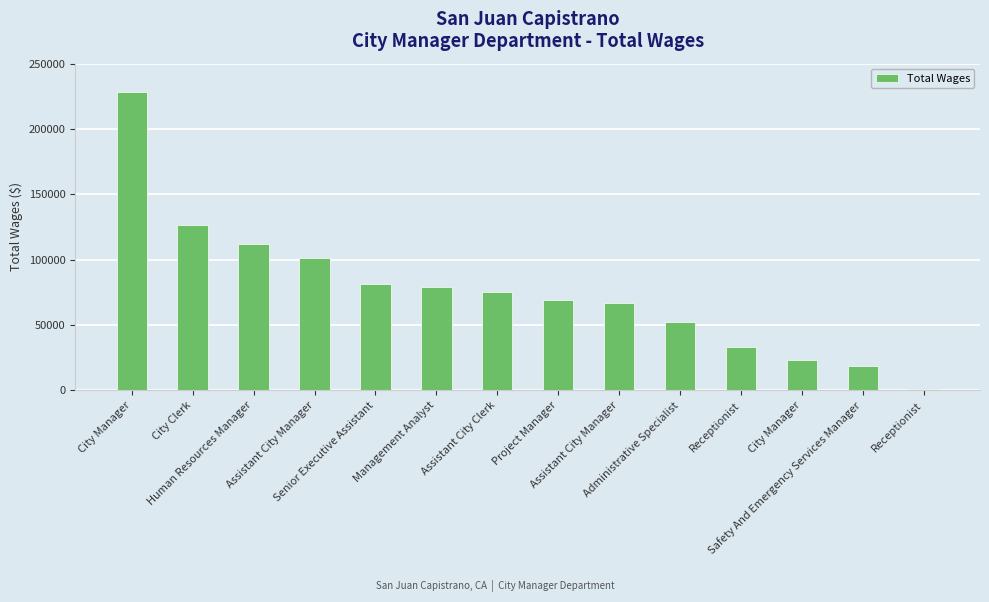

At which label does the data first exceed 75437?

City Manager